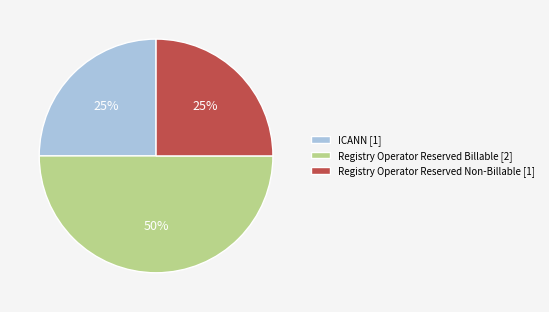

What is the ratio of the value at ICANN [1] to the value at Registry Operator Reserved Non-Billable [1]?

1.0